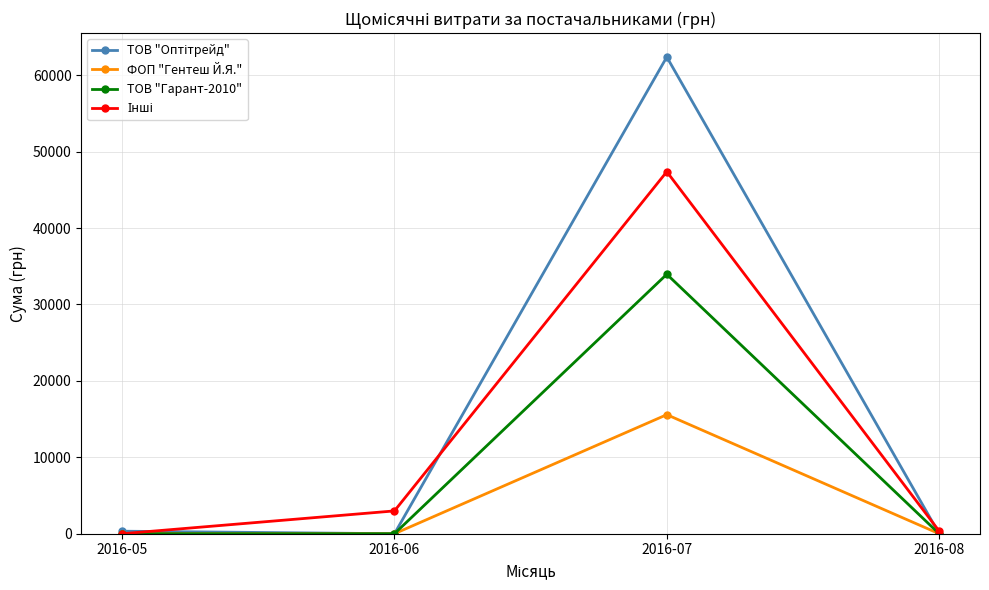

What is the maximum value for ТОВ "Гарант-2010"?

33954.0